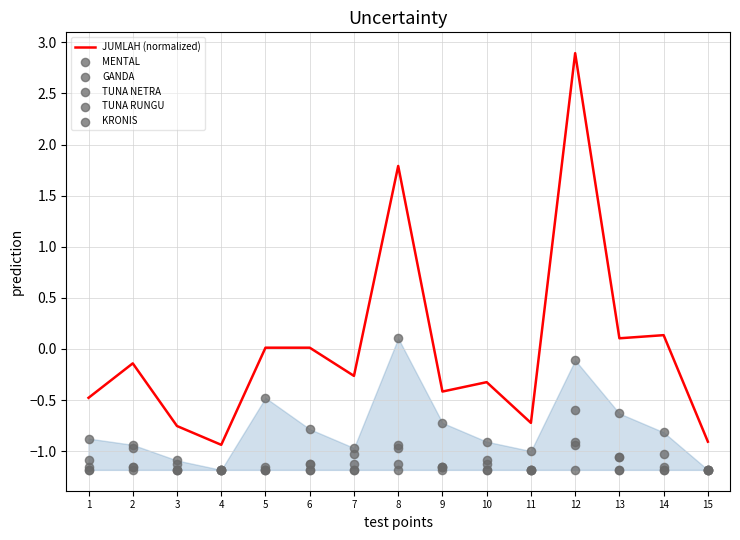

Which series contains the lowest Y value?

MENTAL